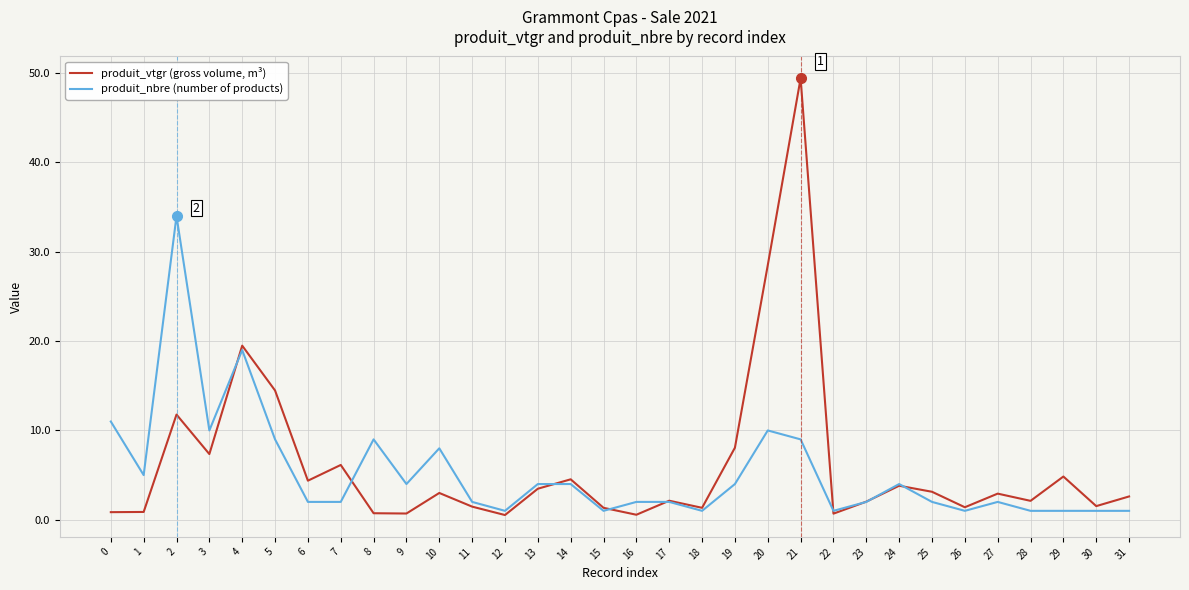

Is it true that produit_vtgr (gross volume, m³) equals 16.8 at 2?

False